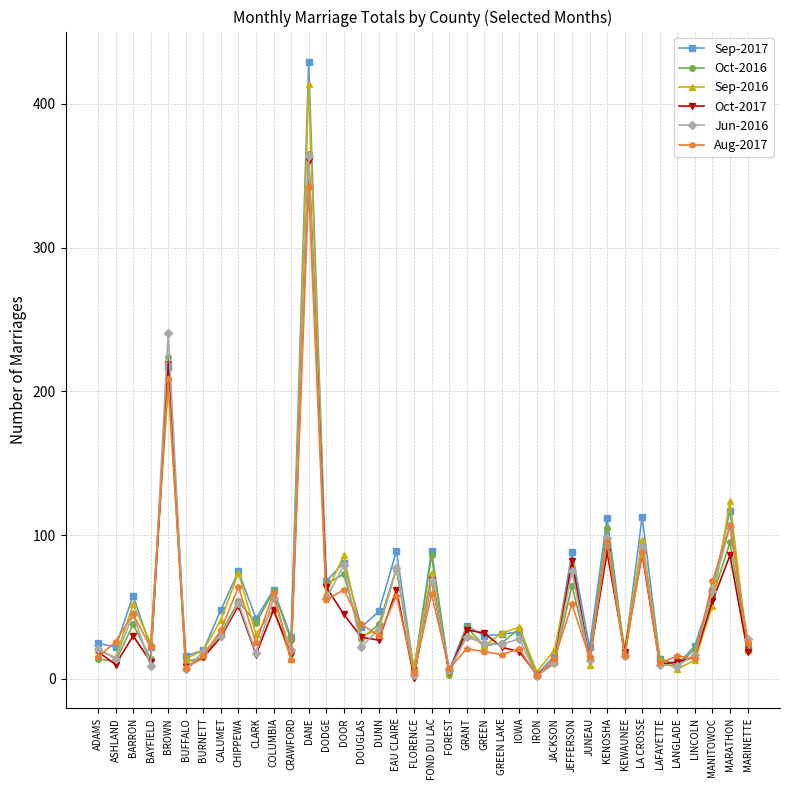

Which series changed the most between DODGE and KENOSHA?

Sep-2017